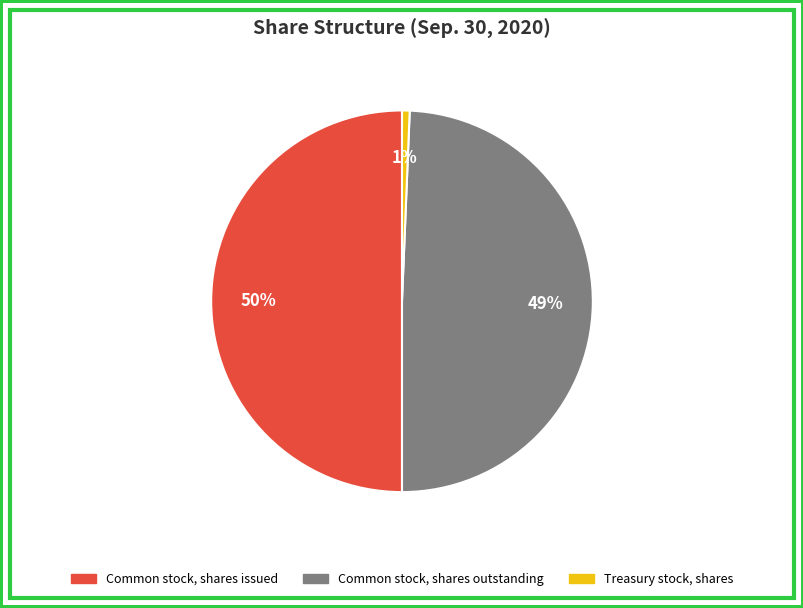

True or false: Treasury stock, shares accounts for 11% of the total.

False